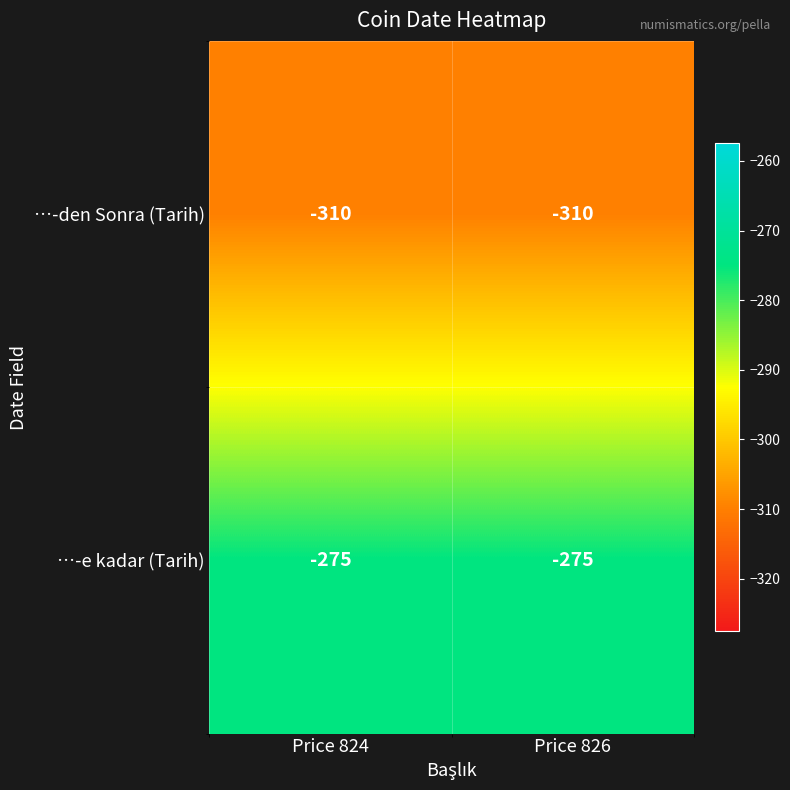

What is the difference between the highest and lowest values at Price 826?

35